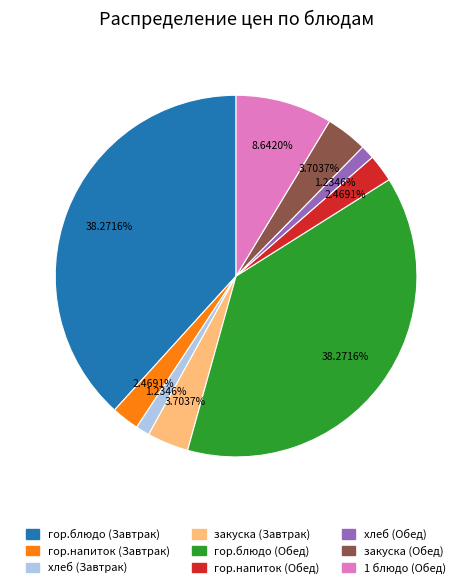

Does any single category account for the majority?

No